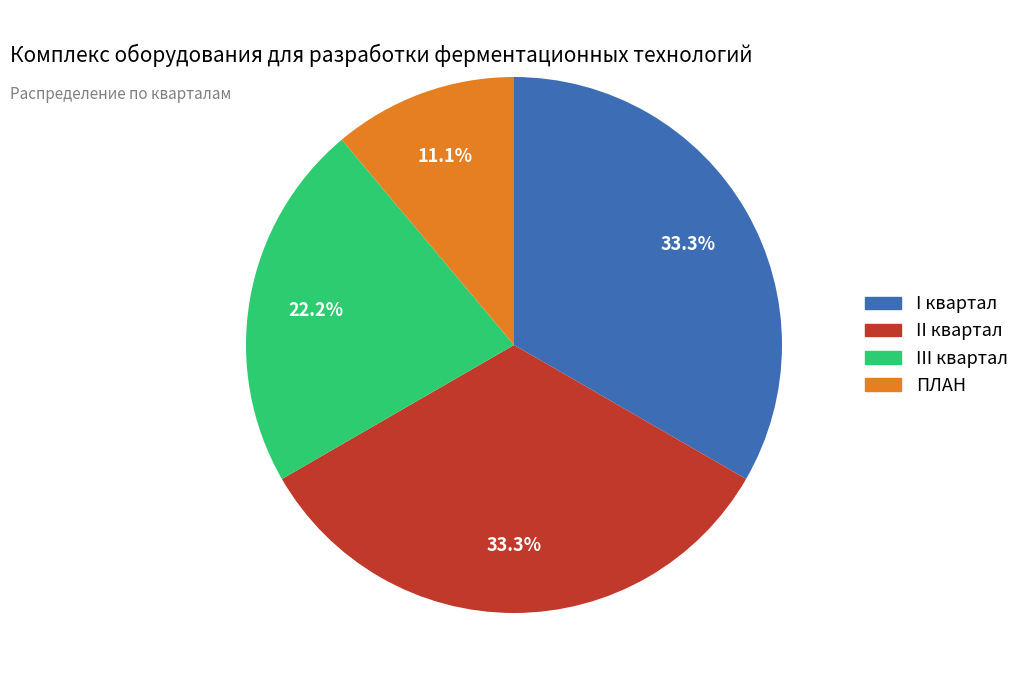

What is the smallest slice in the pie chart?

ПЛАН